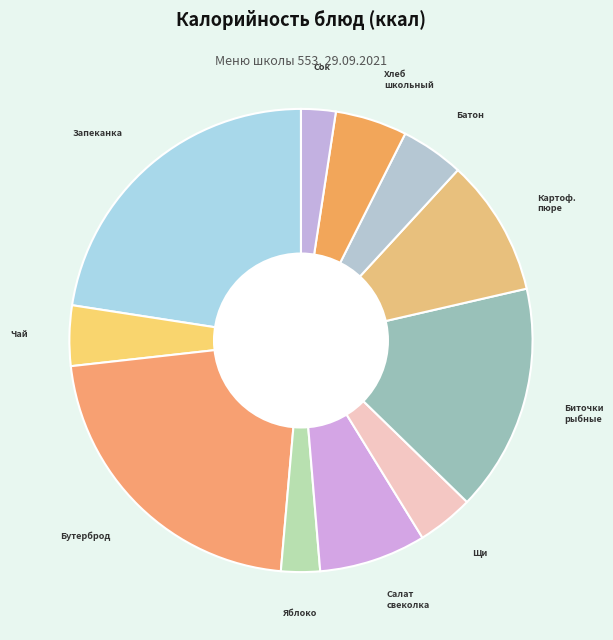

Which slice is the largest?

Запеканка